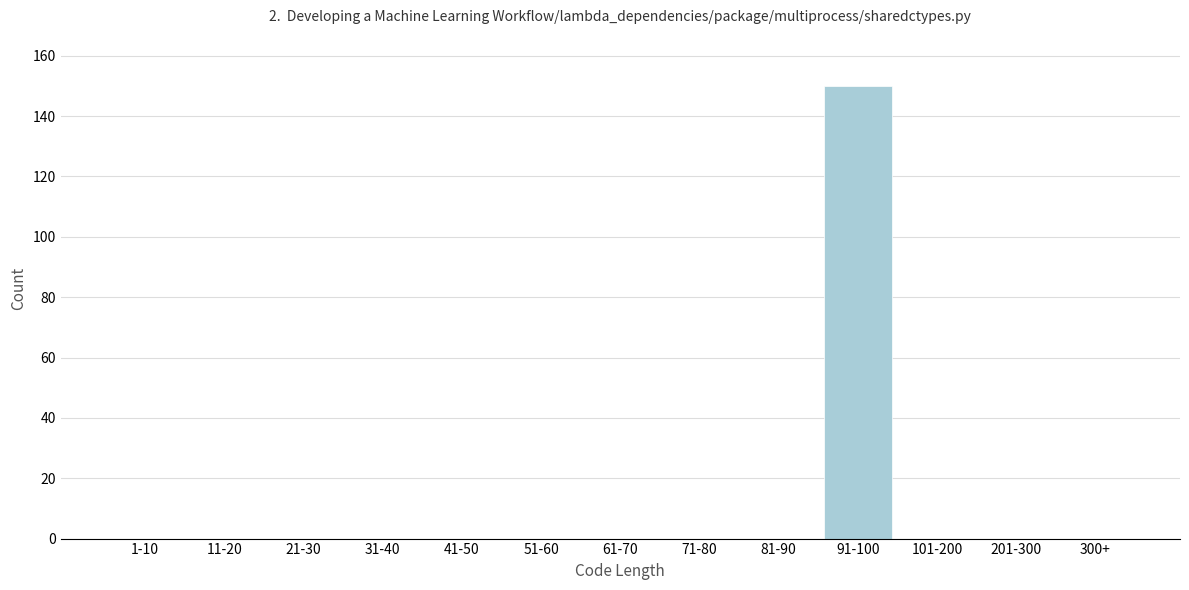

Reading left to right, list all the values displayed in this chart.

1-10=0	11-20=0	21-30=0	31-40=0	41-50=0	51-60=0	61-70=0	71-80=0	81-90=0	91-100=150	101-200=0	201-300=0	300+=0